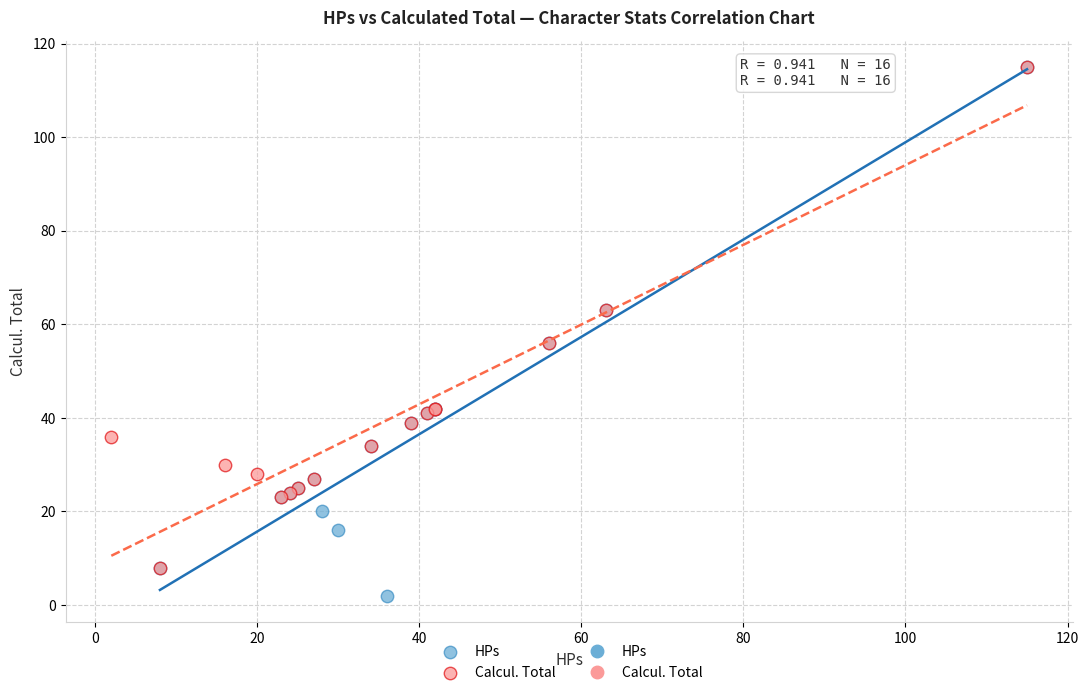

Which series has the largest Y range (max minus min)?

HPs